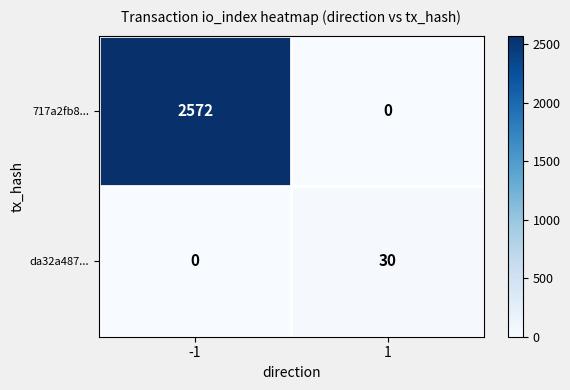

How many positive values does the 717a2fb8... series have?

1